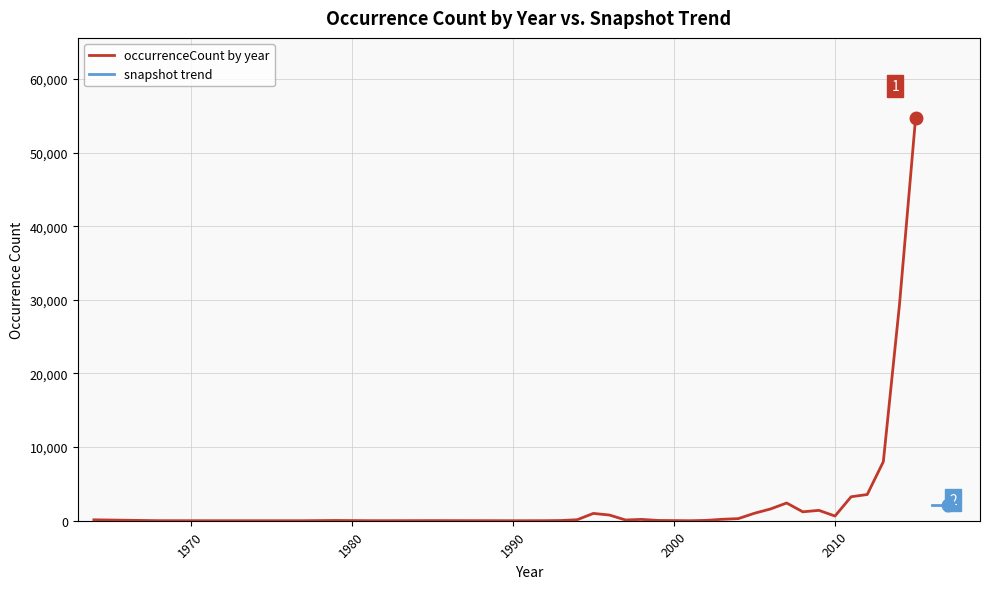

Count the number of categories in the chart.

33